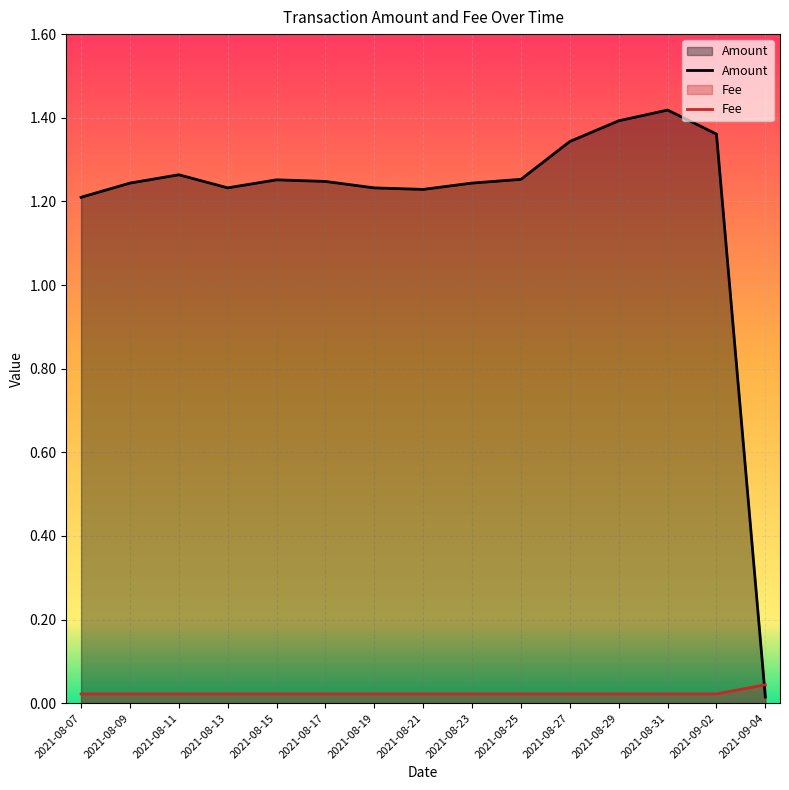

What is the total value across all series at 2021-08-19?

1.3